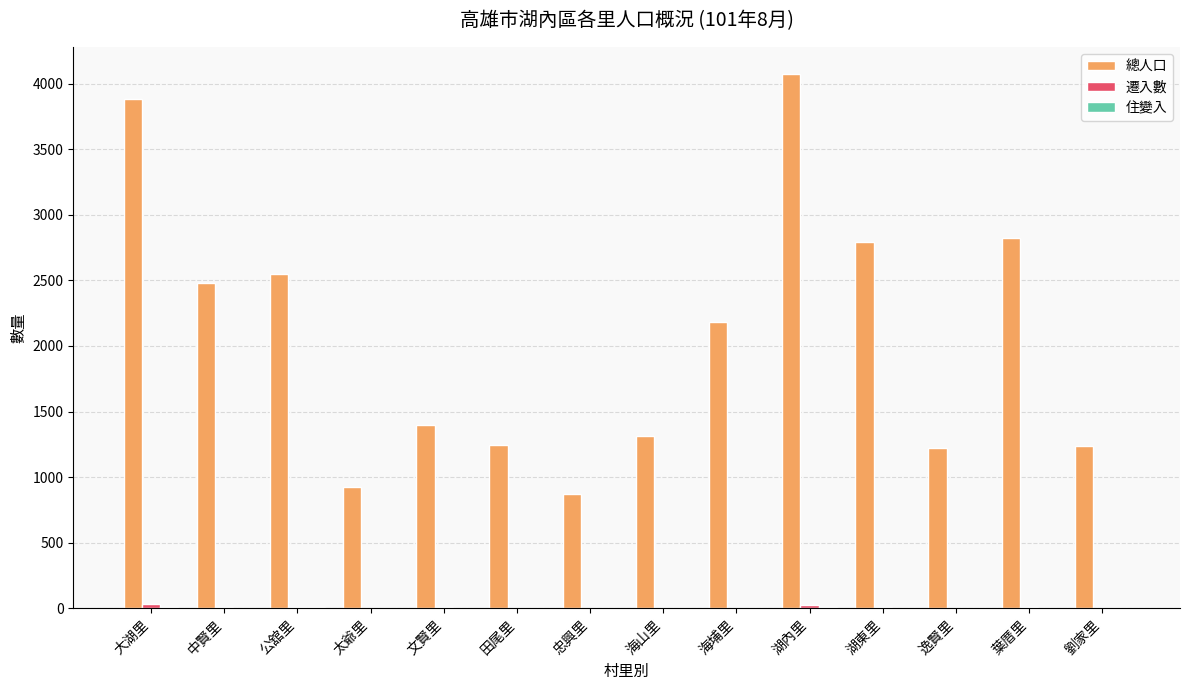

What is the sum of all 總人口 values?

28983